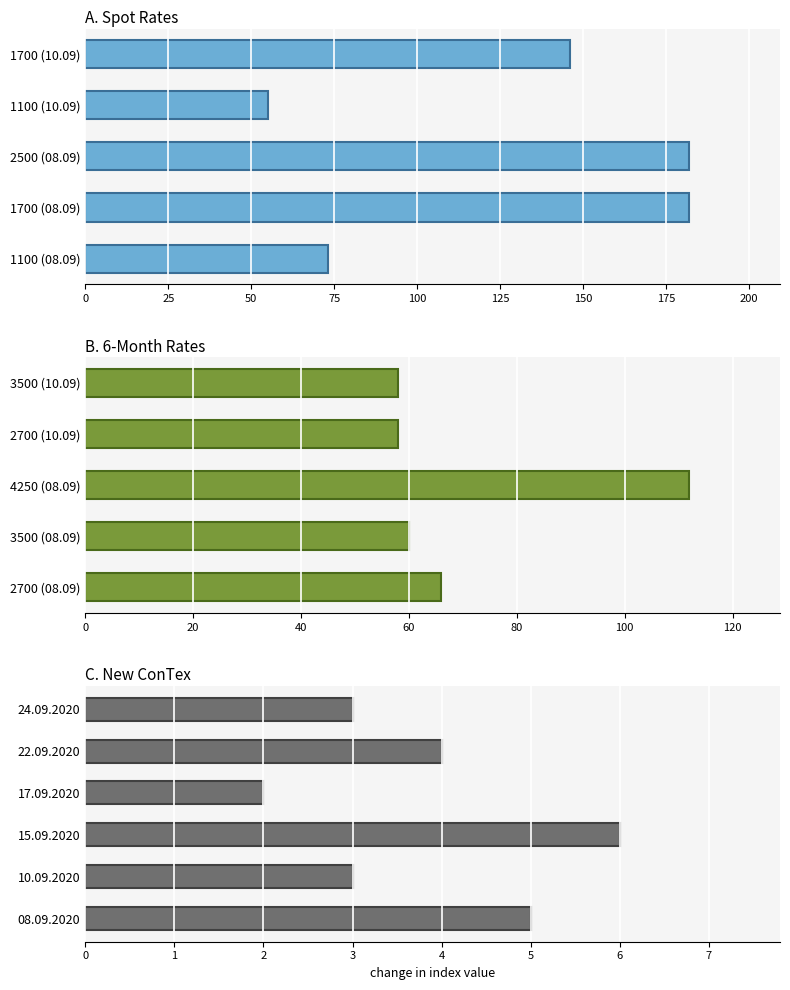

What is the maximum value for 1100?

73